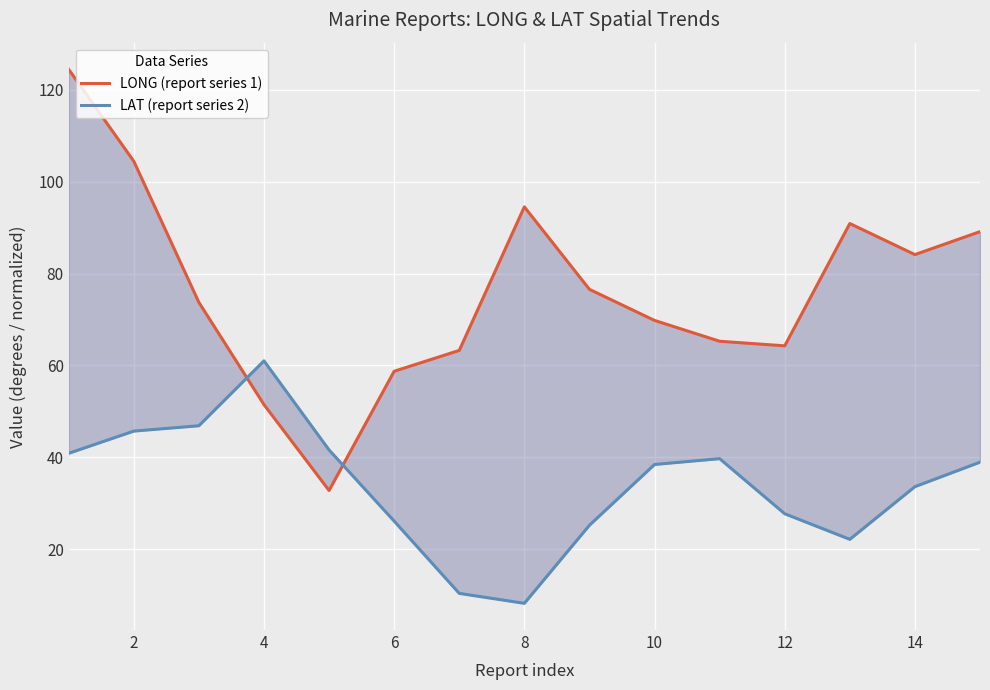

Rank the series at 2 from highest to lowest value.

LONG (report series 1), LAT (report series 2)